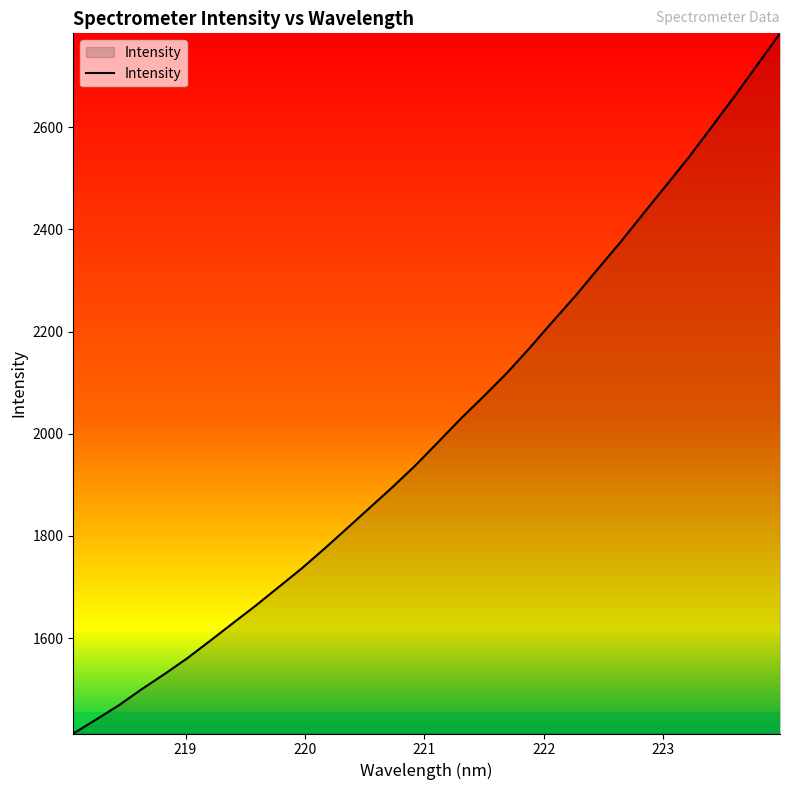

What is the difference between the maximum and minimum values?

1370.4